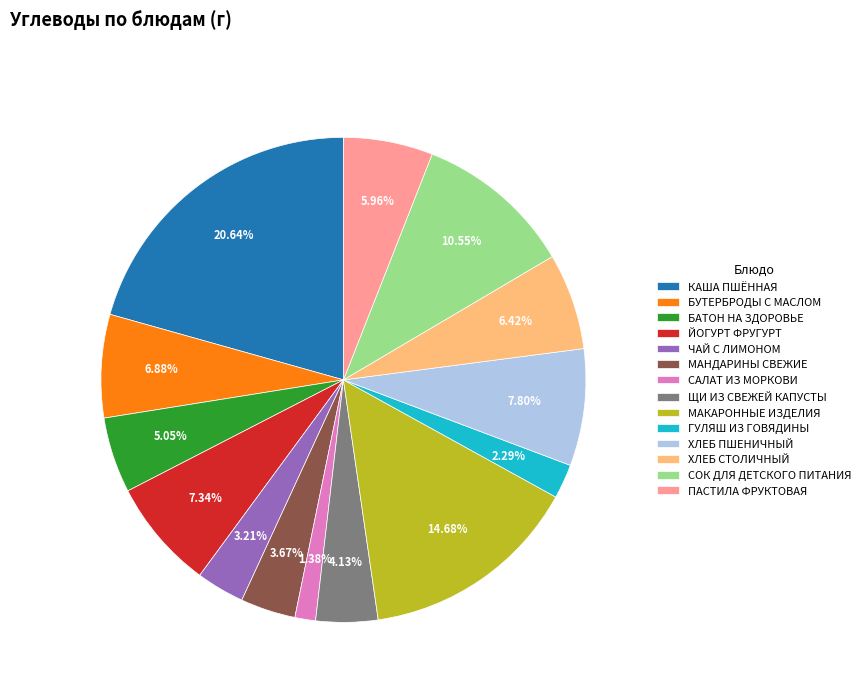

What portion of the pie excludes ГУЛЯШ ИЗ ГОВЯДИНЫ?

97.7%